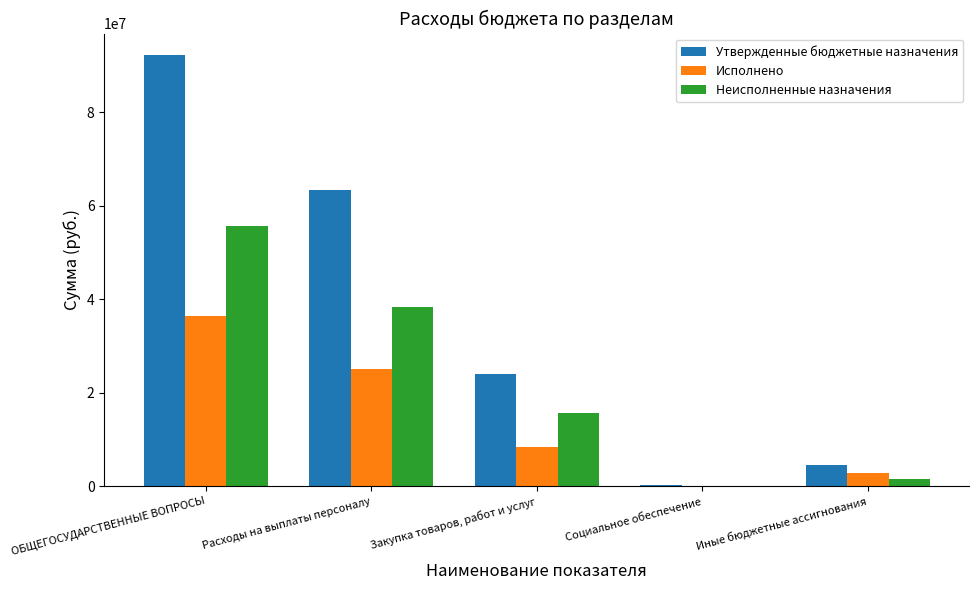

What is the sum of all Утвержденные бюджетные назначения values?

184430254.8